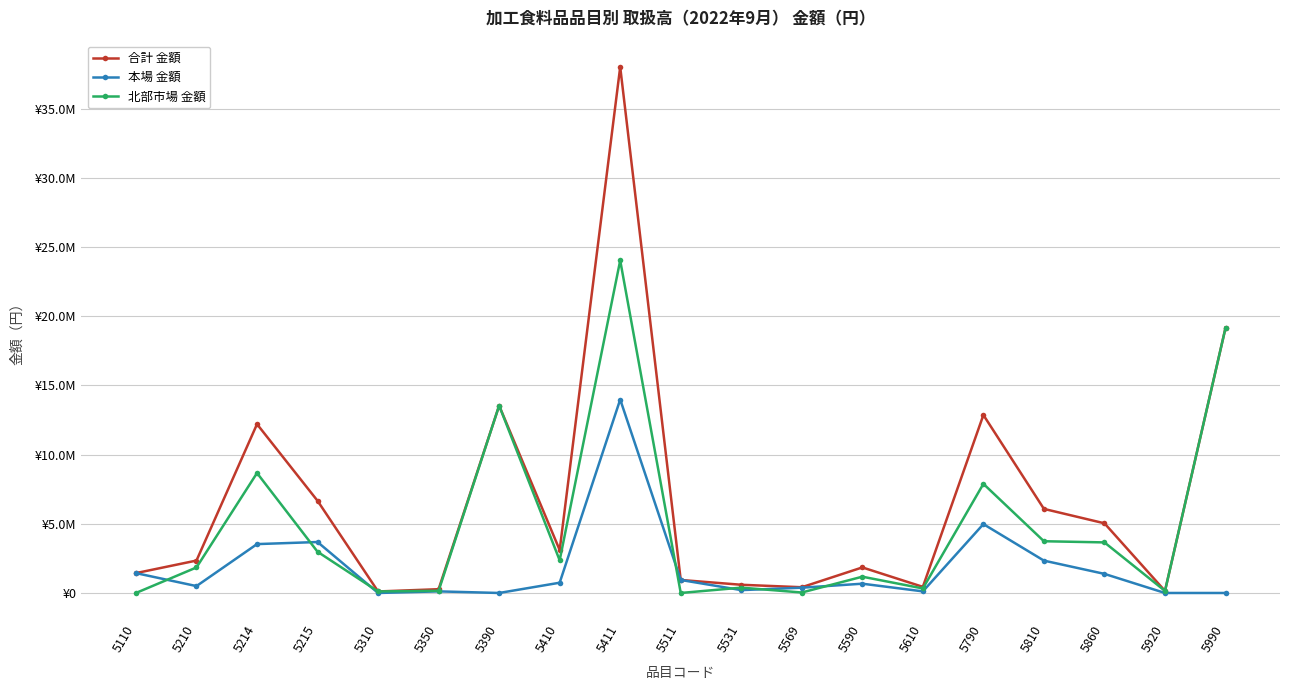

At which label does 合計 金額 reach its peak?

5411